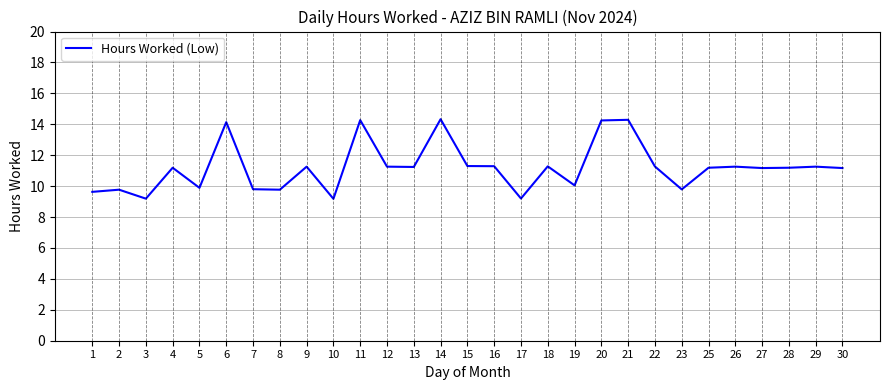

What is the smallest value displayed?

9.2